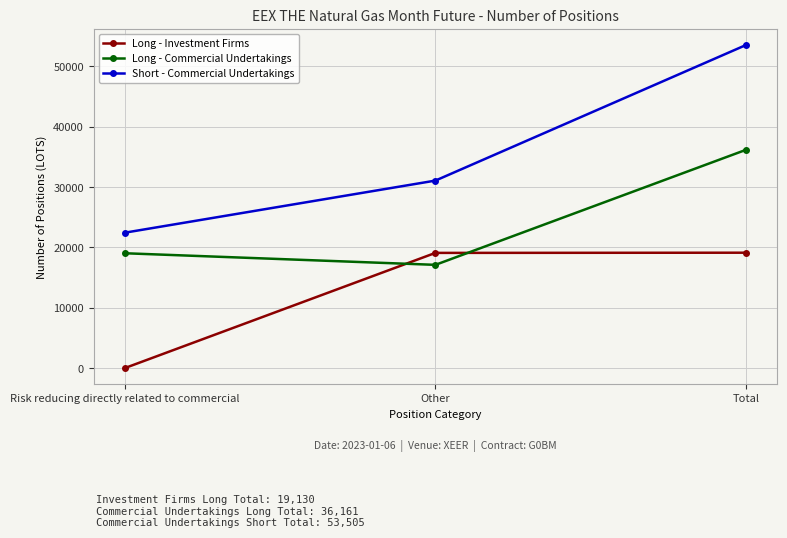

Is the value of Short - Commercial Undertakings at Other greater than the value of Long - Commercial Undertakings at Risk reducing directly related to commercial?

Yes